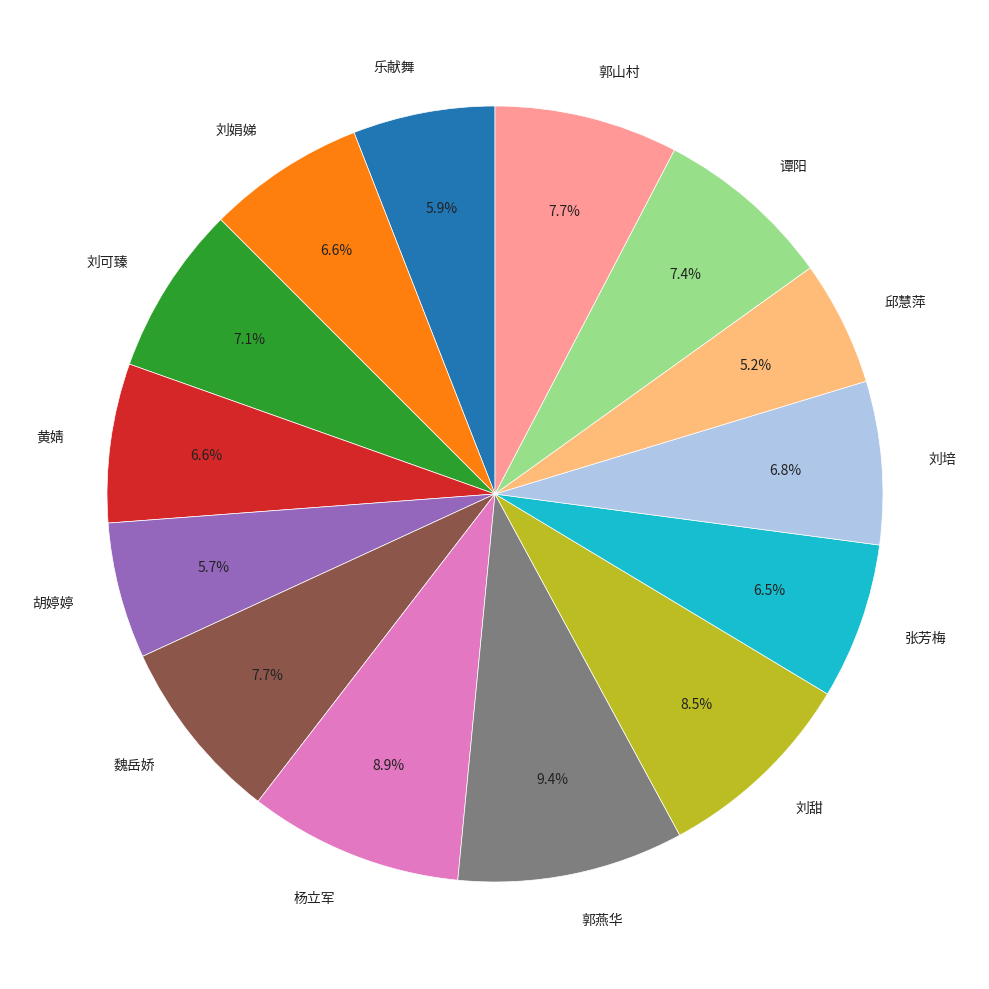

Is there a majority slice in this chart?

No